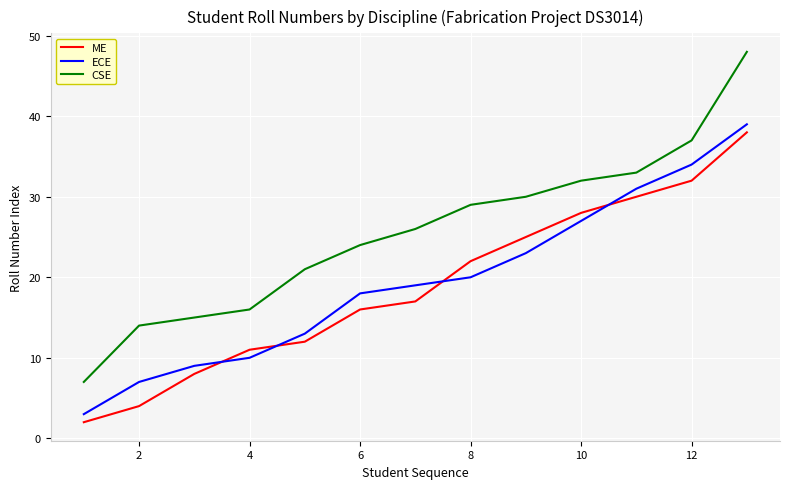

What is the maximum value for ME?

38